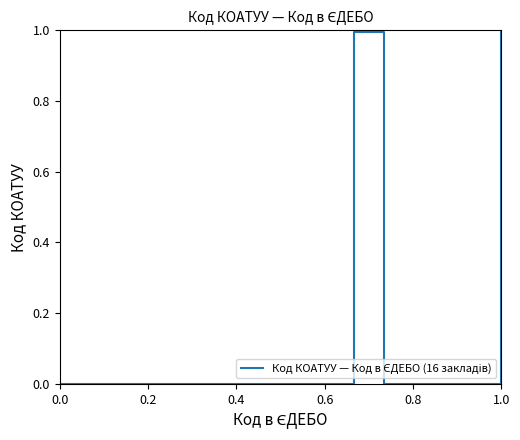

What is the sum of all values?

2.0